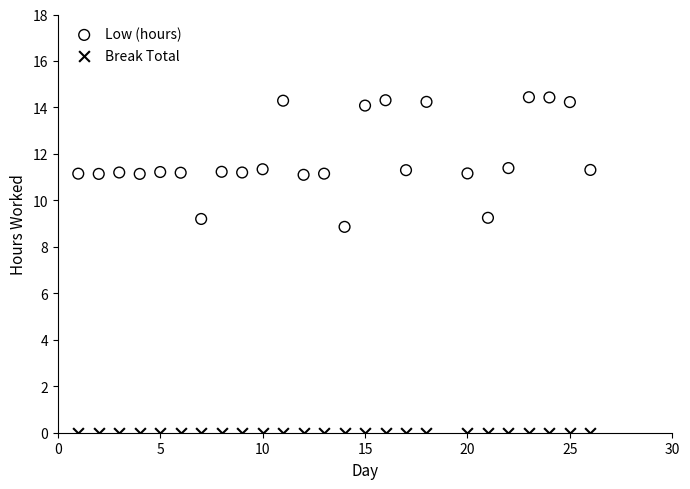

Across all series, what Y value is closest to 7?

8.9